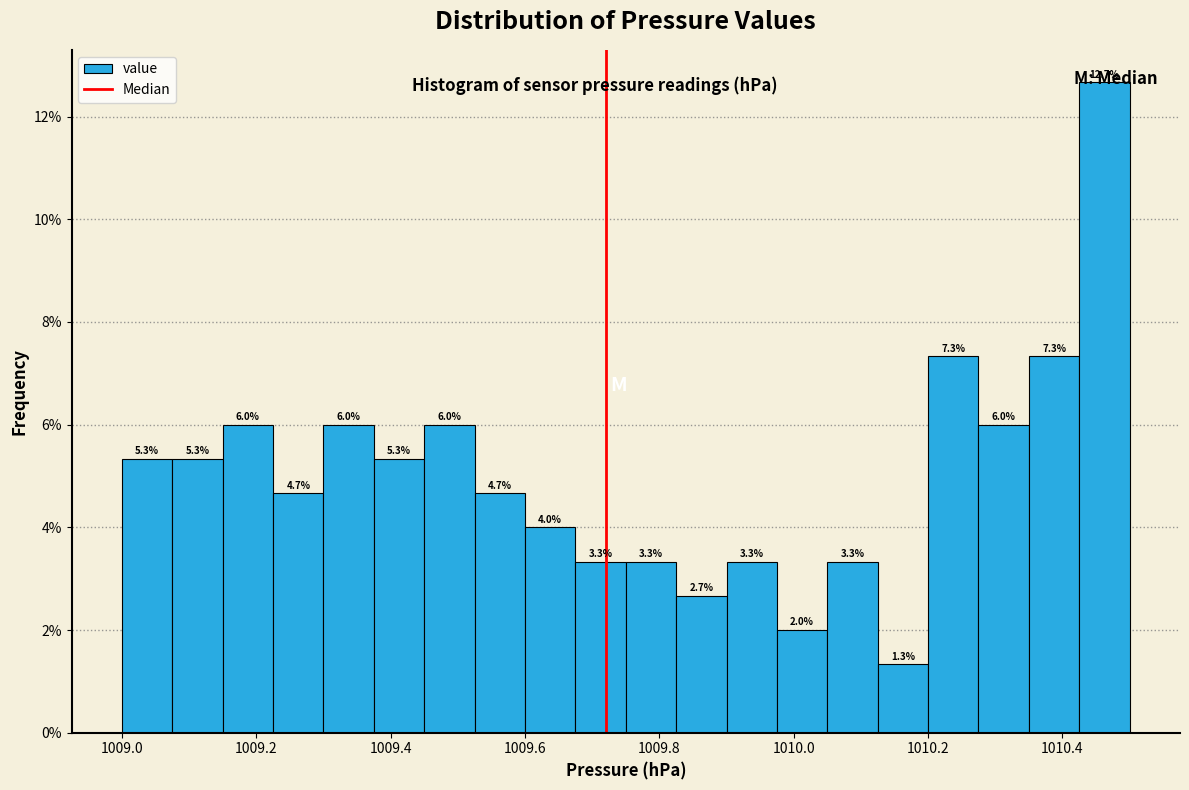

Around what value on the x-axis is the tallest bar? Give the approximate position of its centre, as read against the axis.

1010.46